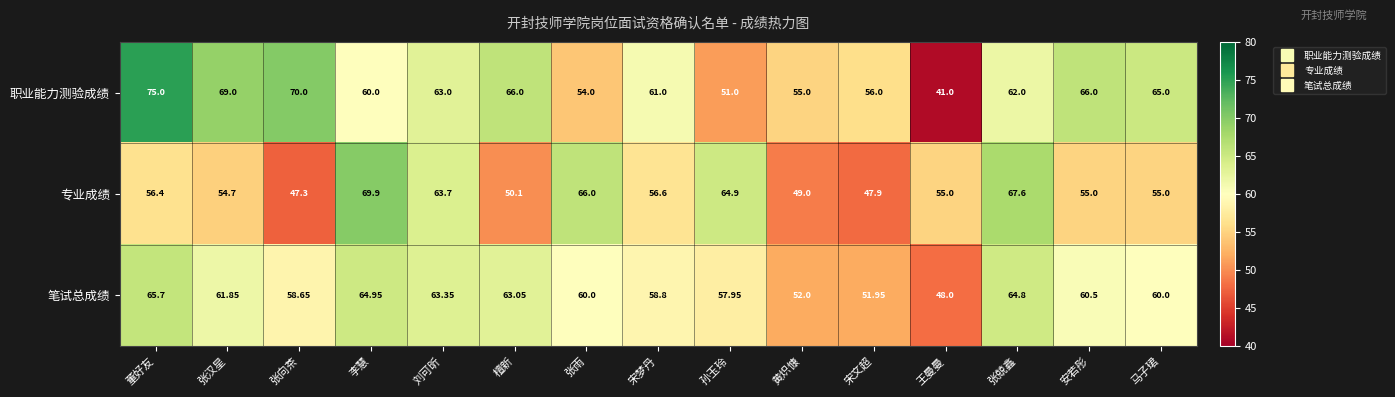

Between 张汉星 and 宋文超, which series saw the biggest shift?

职业能力测验成绩